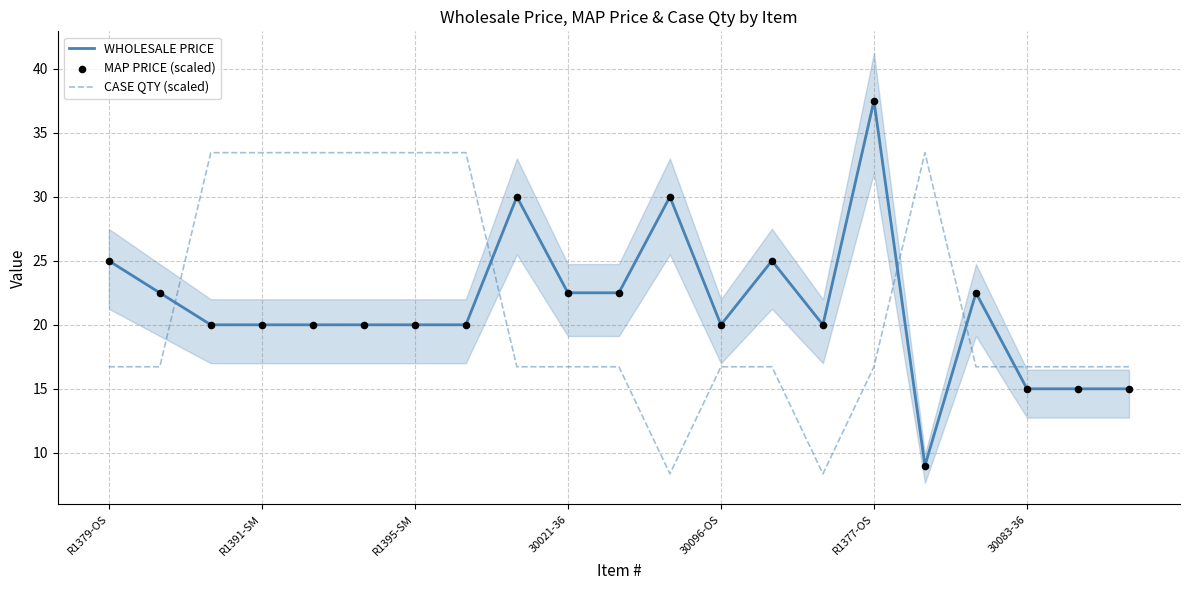

Which series has the largest total across all categories?

WHOLESALE PRICE